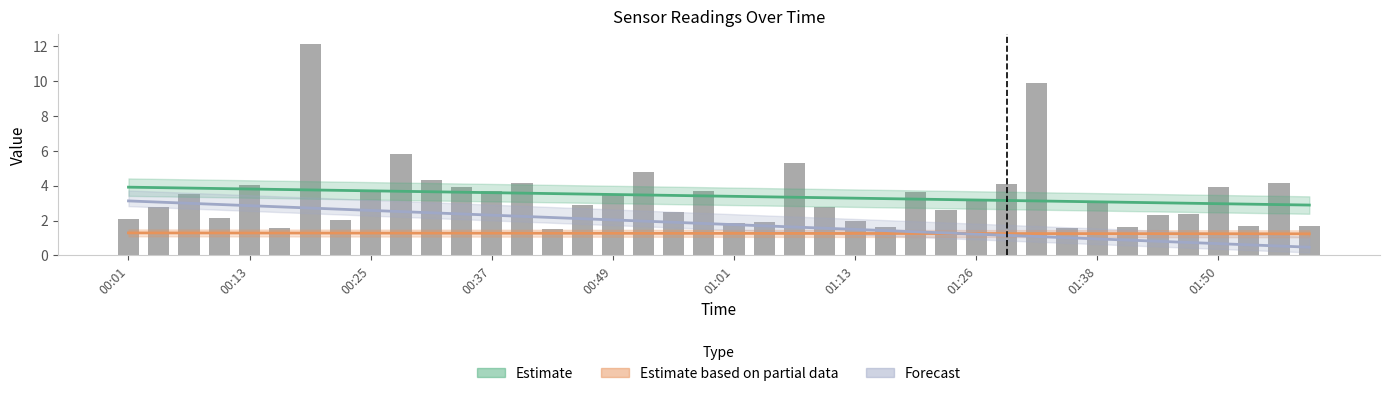

What is the value of the Estimate bar at the 8th from the left?

3.7